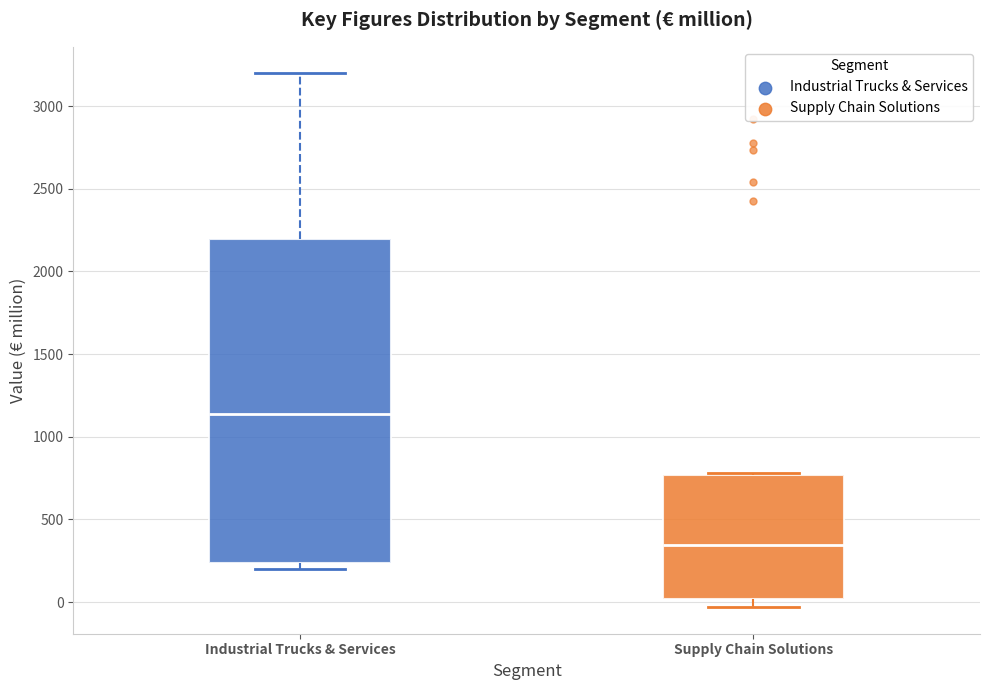

Reading left to right, read every box against the y-axis: the position of its median line, the range the box covers, and the ends of its whiskers. The values are not printed on the chart, so give them approximately, as read against the axis.

Industrial Trucks & Services: median 1150, box 250 to 2200, whiskers 200 to 3200
Supply Chain Solutions: median 350, box 0 to 750, whiskers -50 to 800